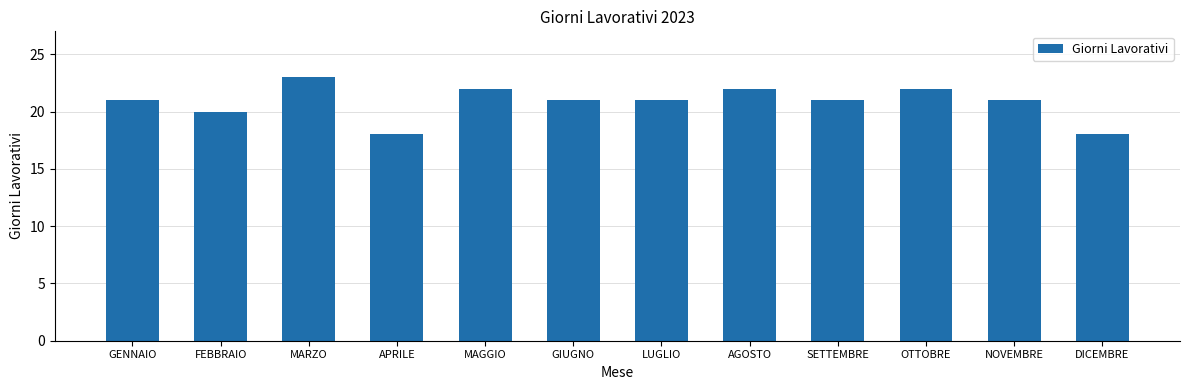

Read the value at FEBBRAIO.

20